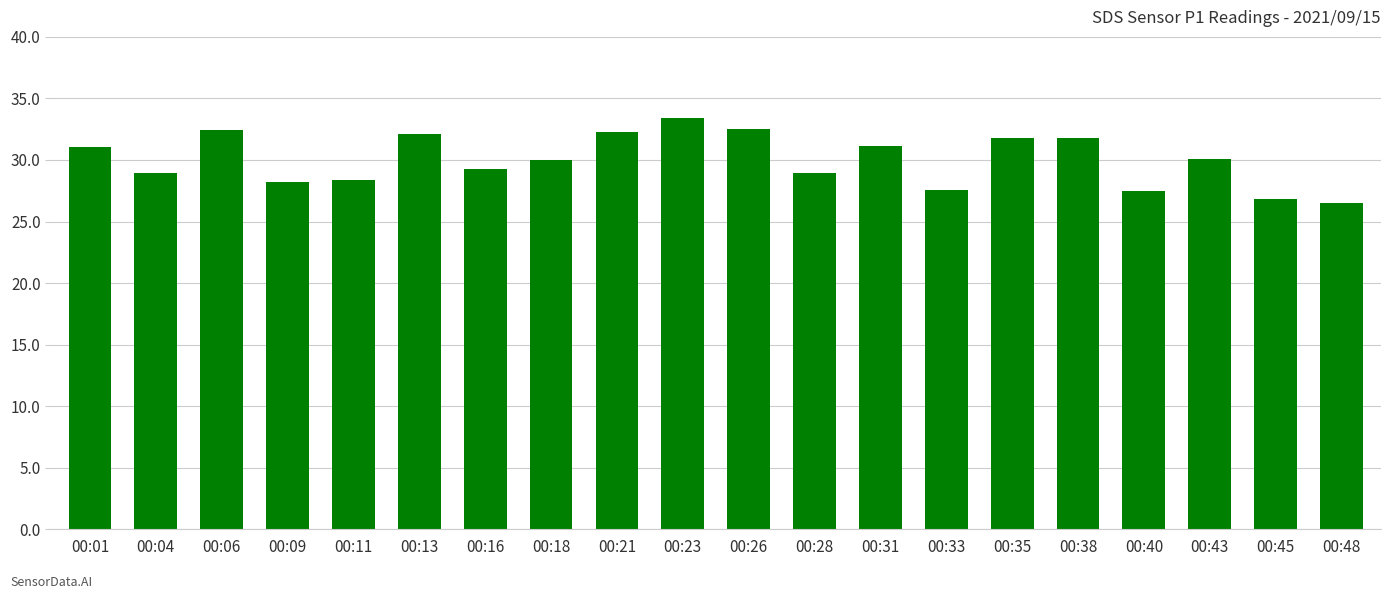

The value at 00:38 is 31.8. True or false?

True